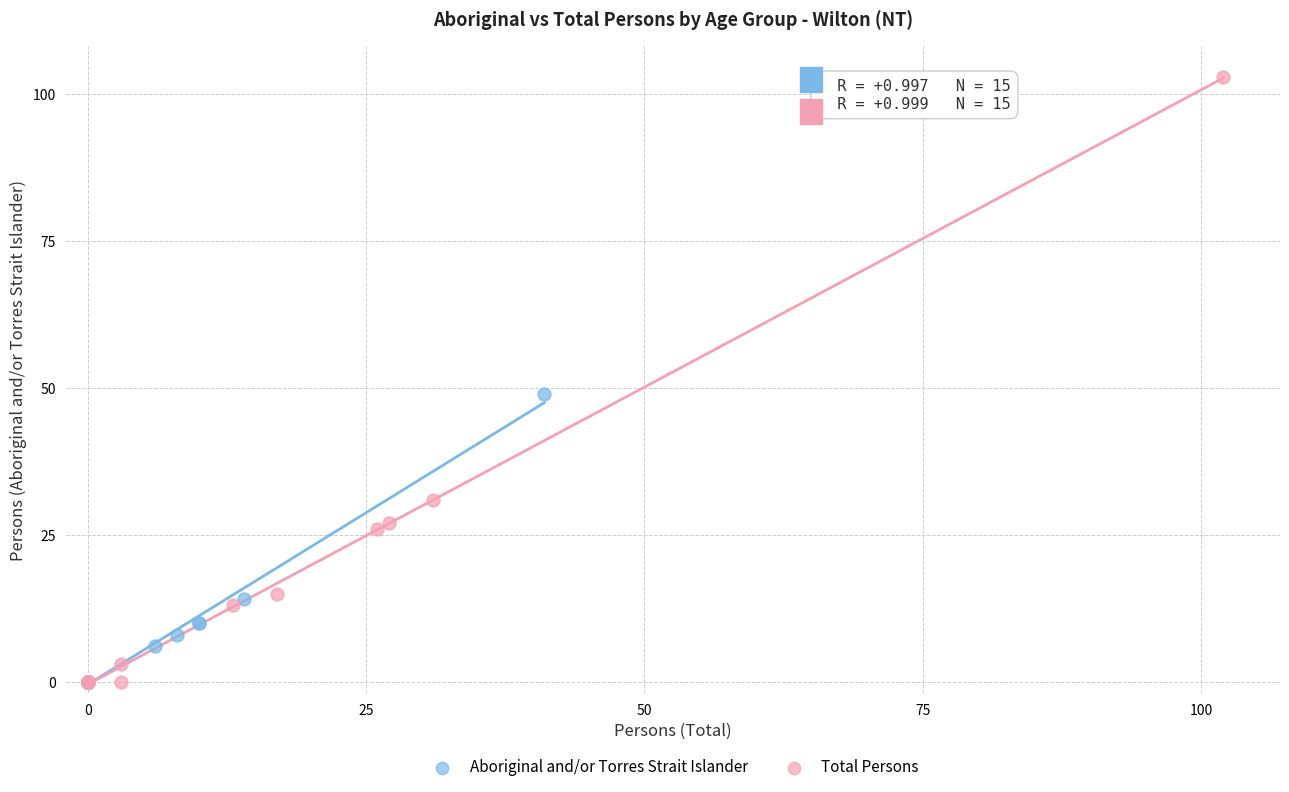

Which series has the largest Y range (max minus min)?

Total Persons